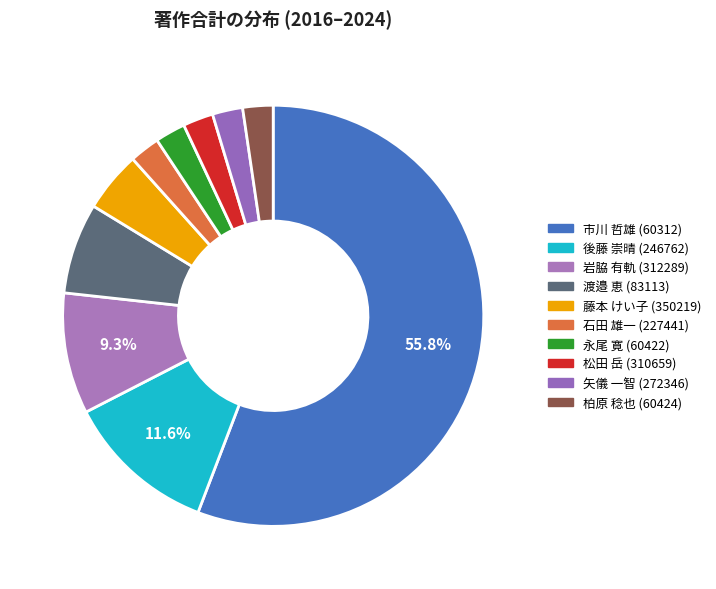

Is it true that 藤本 けい子 (350219) is 15% of the pie?

False